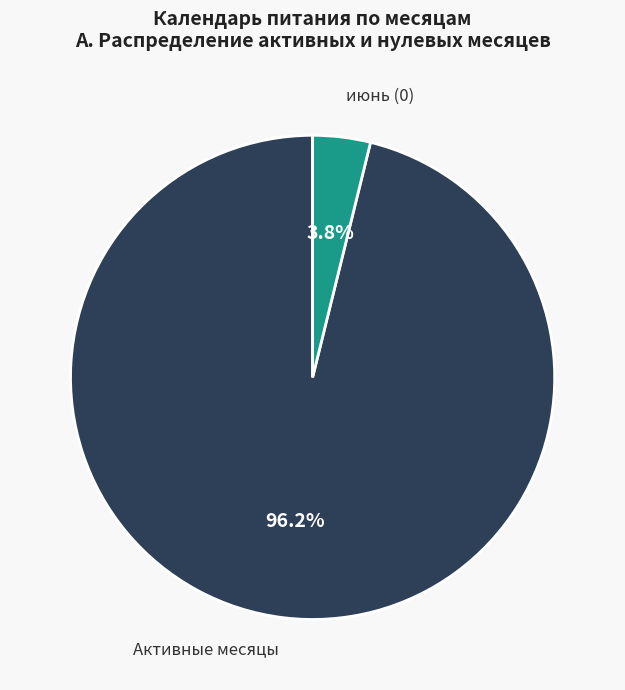

Count the number of slices in the pie.

2